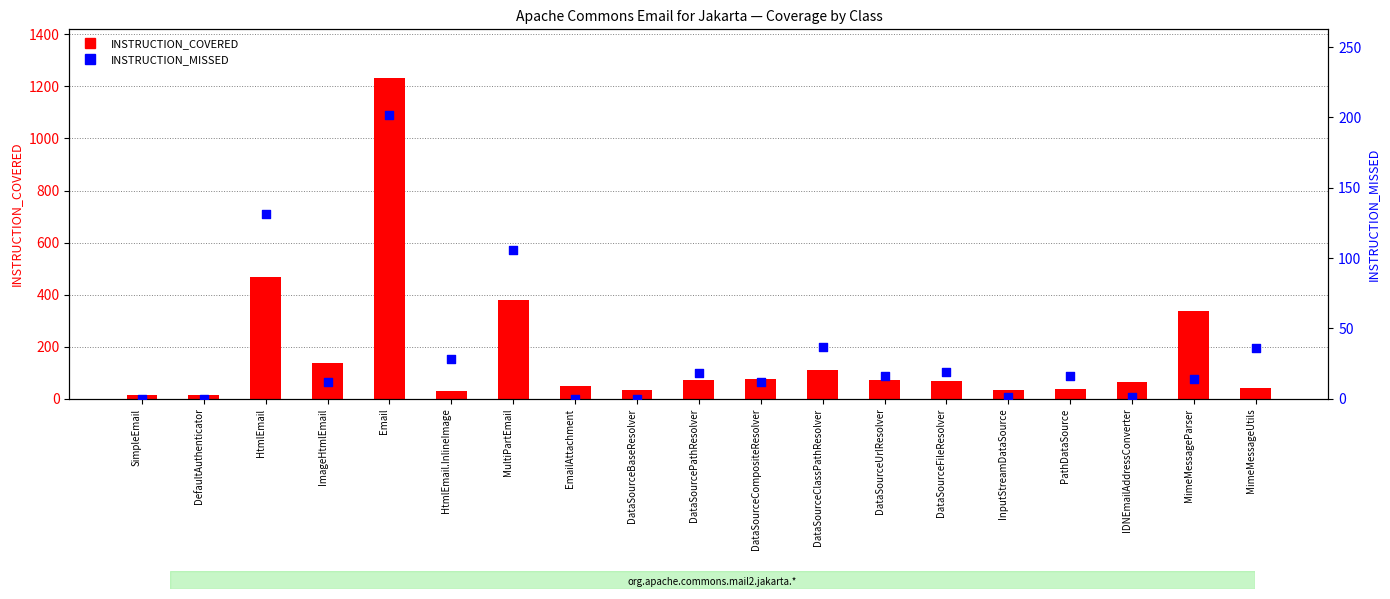

At which category is the sum across all series the highest?

Email